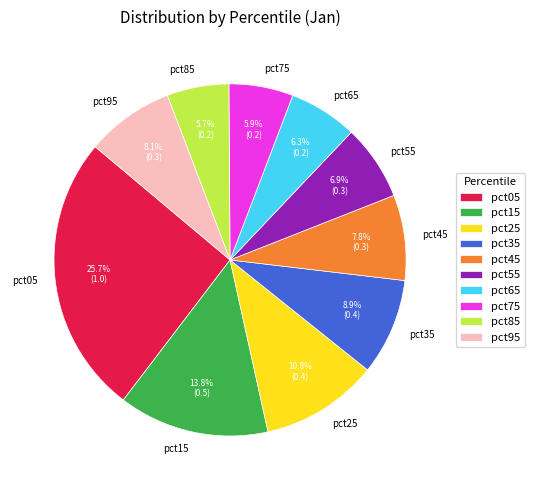

To the nearest percent, what percentage of the pie is pct15?

14%